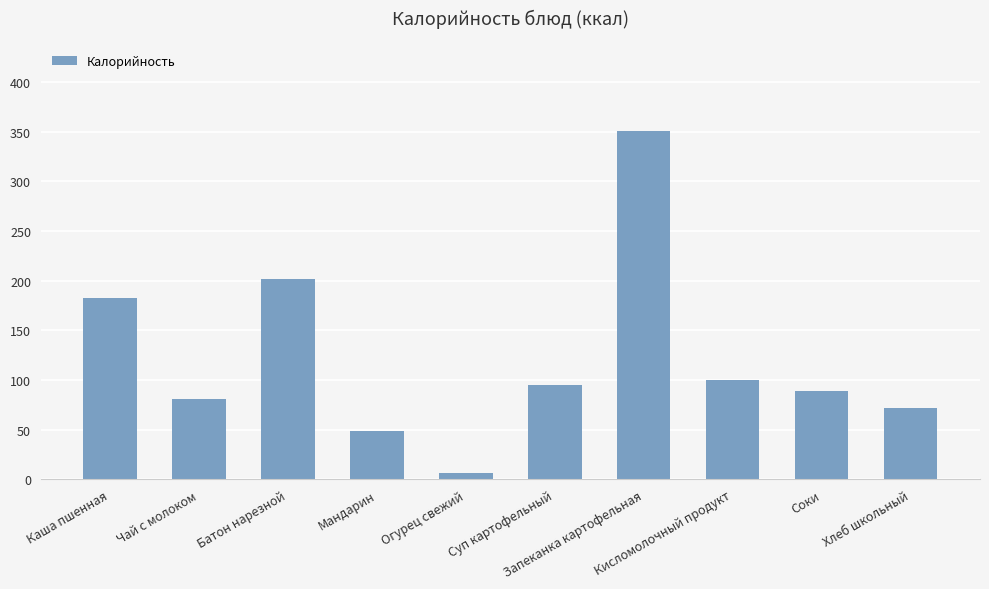

What is the approximate value at Соки?

89